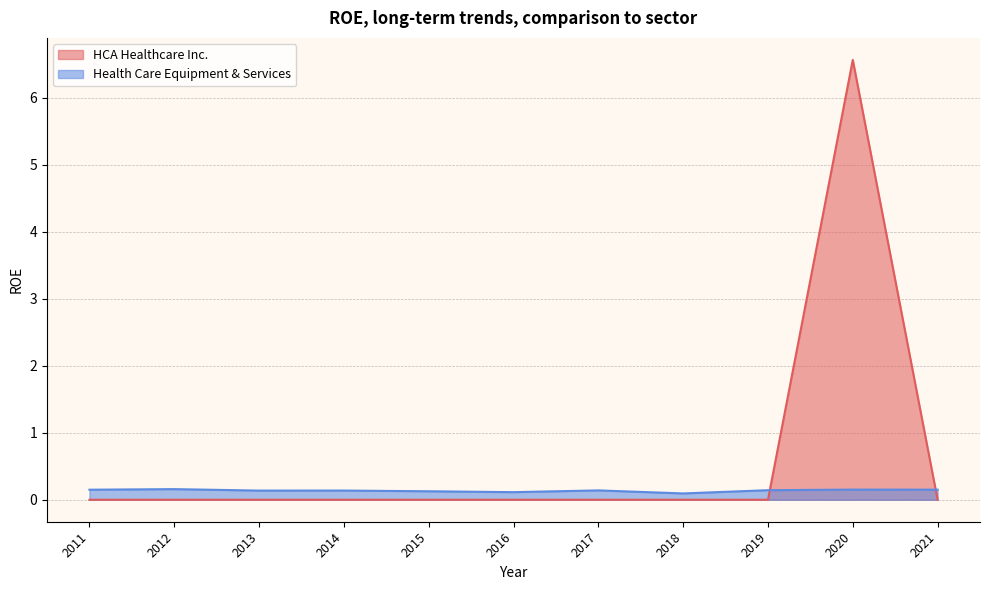

Which series has the widest spread of values?

HCA Healthcare Inc.